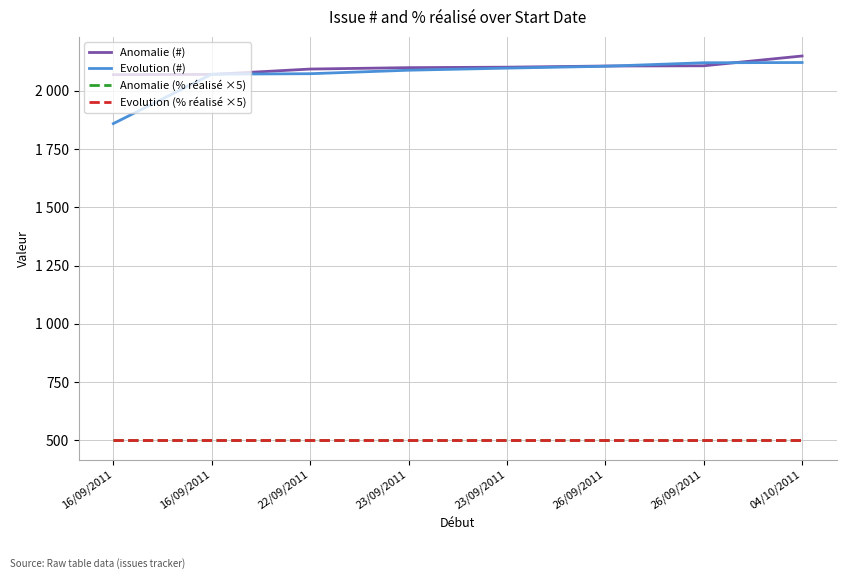

What is the sum of all Anomalie (% réalisé ×5) values?

4000